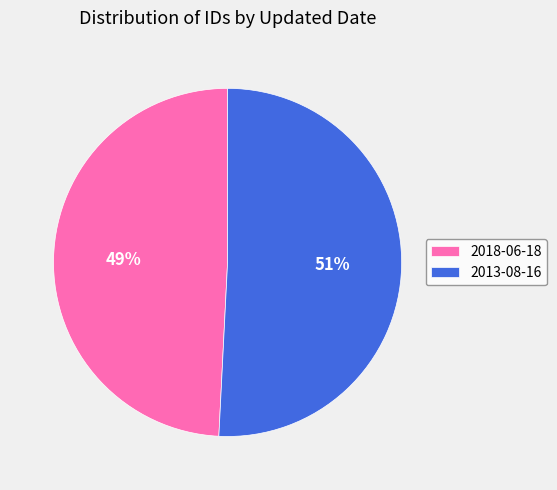

Do 2018-06-18 and 2013-08-16 together represent more than half of the pie?

Yes